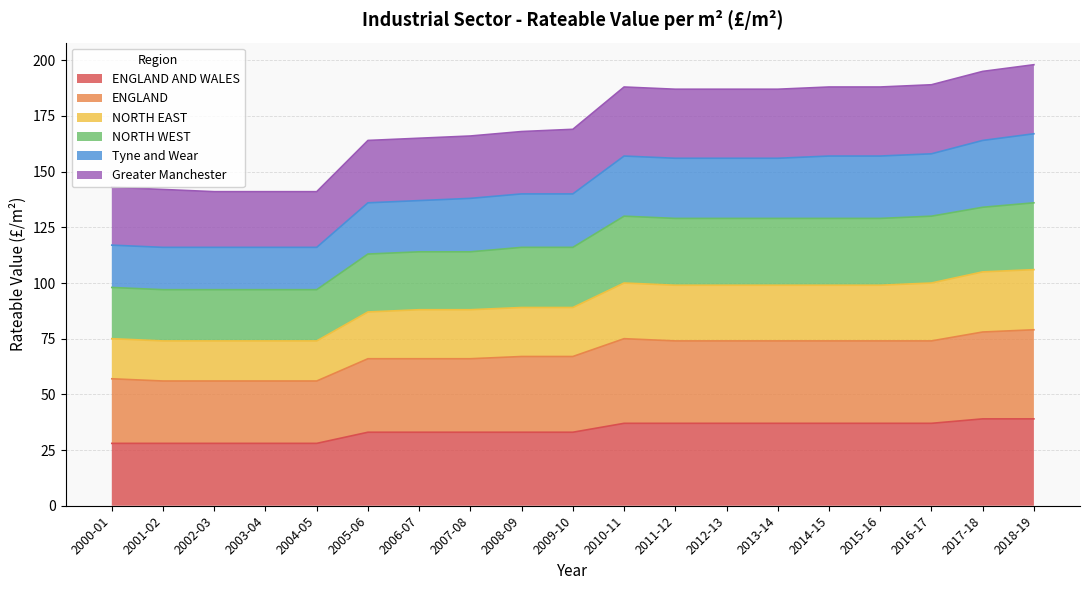

What is the value of the Tyne and Wear point at the 14th from the left?

156